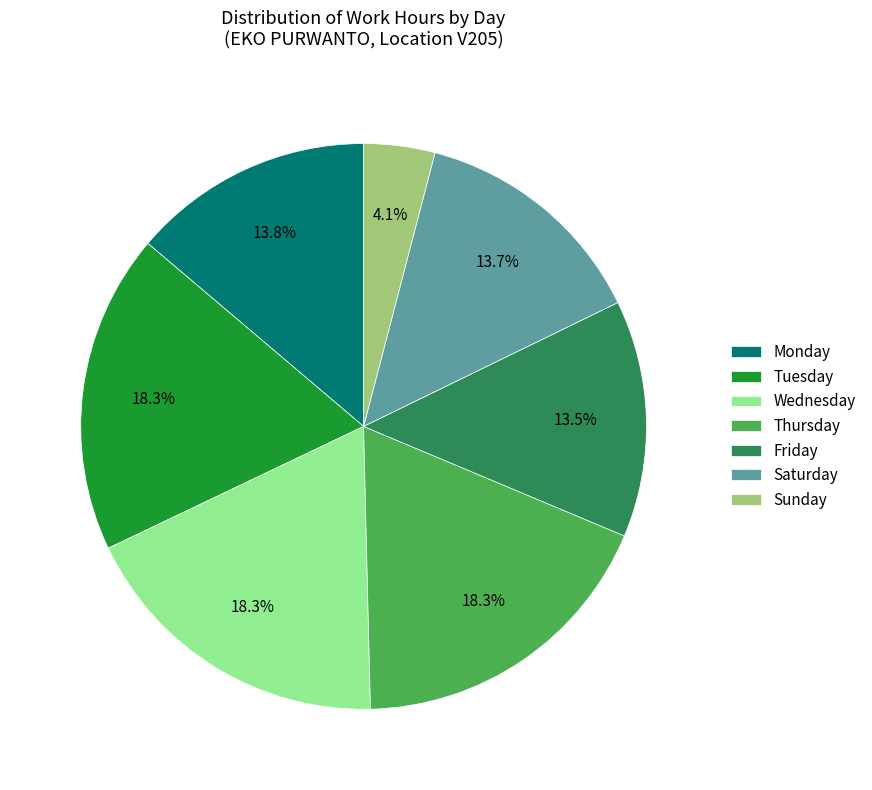

How many segments does this pie chart have?

7